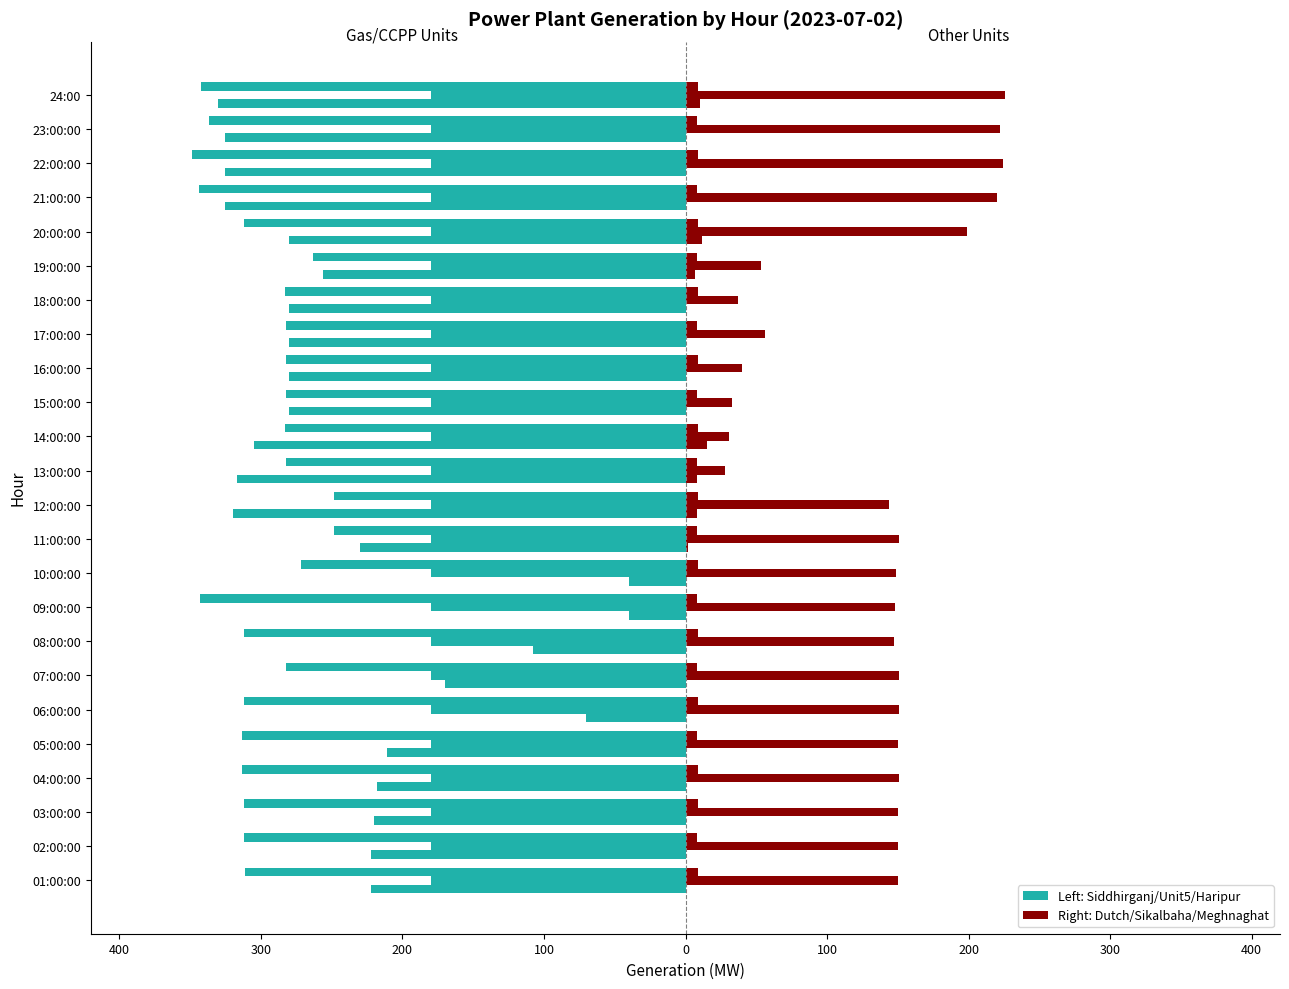

How many groups of bars are there?

24